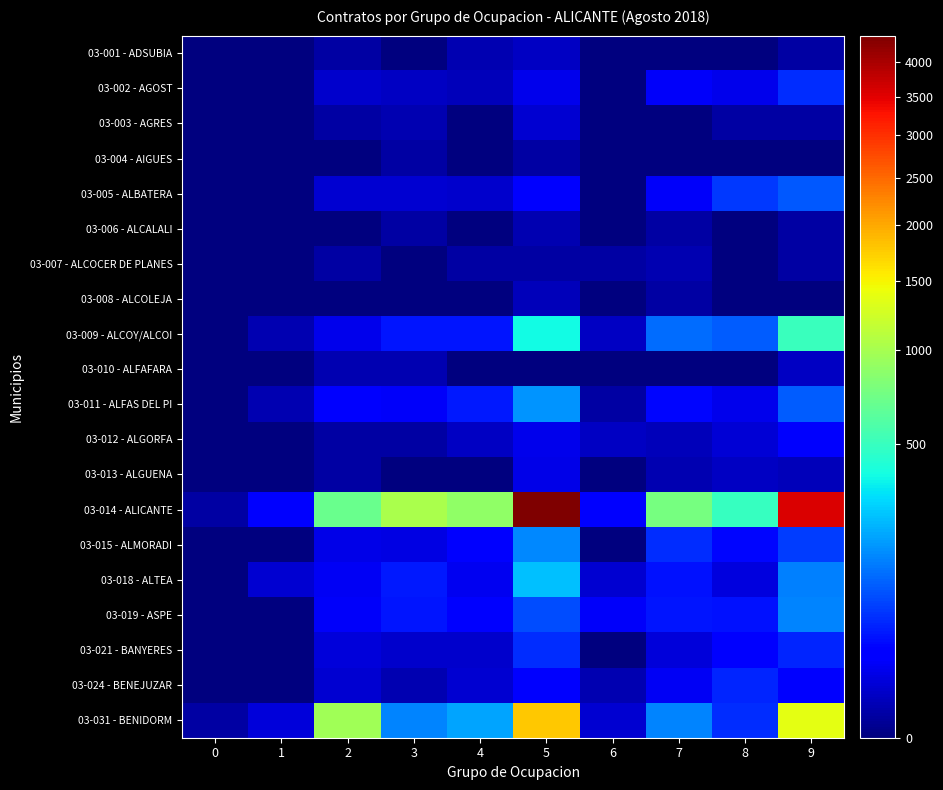

At 7, list the series in order from smallest to largest.

03-001 - ADSUBIA, 03-003 - AGRES, 03-004 - AIGUES, 03-010 - ALFAFARA, 03-006 - ALCALALI, 03-008 - ALCOLEJA, 03-007 - ALCOCER DE PLANES, 03-013 - ALGUENA, 03-012 - ALGORFA, 03-021 - BANYERES, 03-024 - BENEJUZAR, 03-002 - AGOST, 03-005 - ALBATERA, 03-011 - ALFAS DEL PI, 03-018 - ALTEA, 03-019 - ASPE, 03-015 - ALMORADI, 03-009 - ALCOY/ALCOI, 03-031 - BENIDORM, 03-014 - ALICANTE